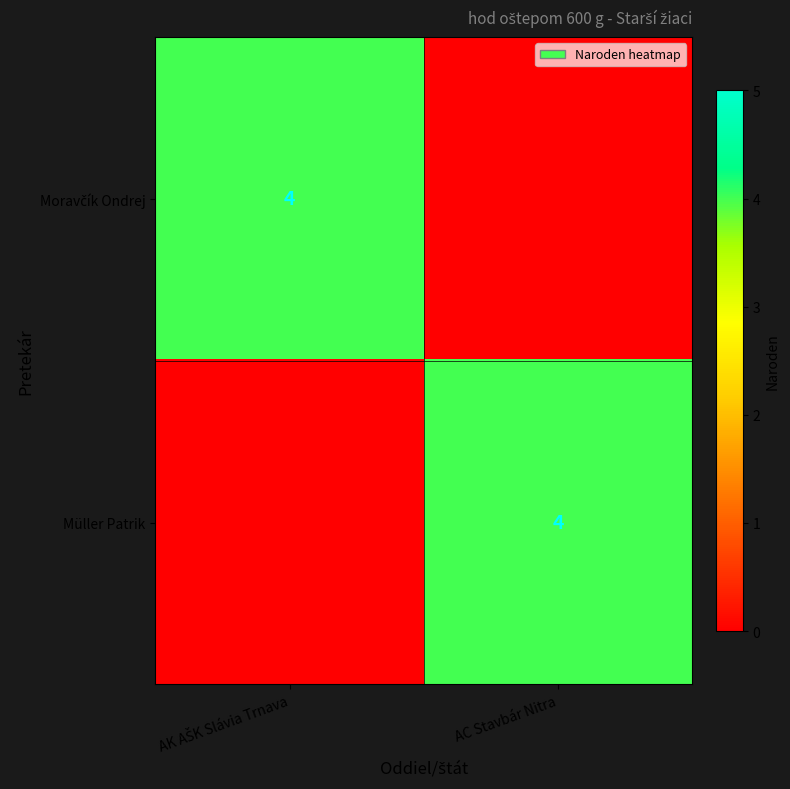

Is it true that Müller Patrik equals 4 at AC Stavbár Nitra?

True